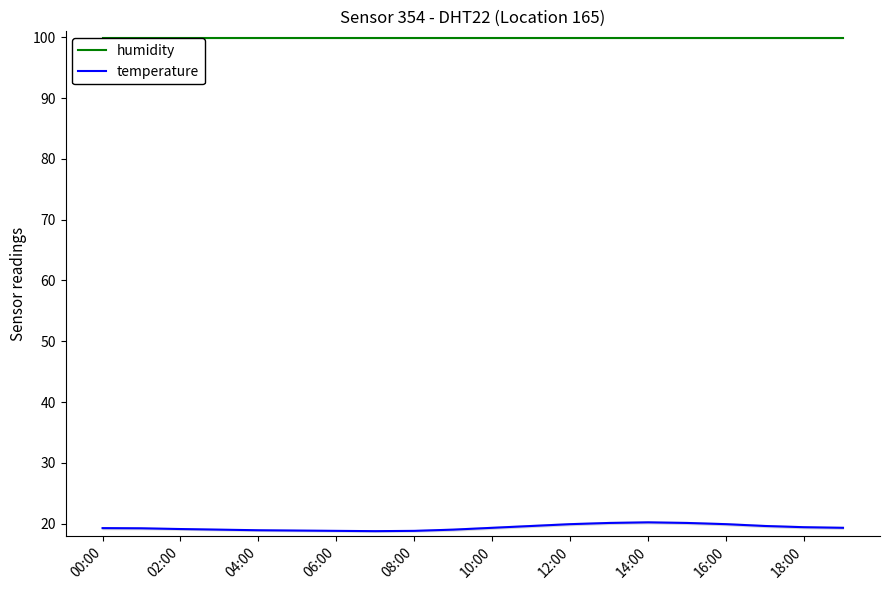

True or false: humidity has a value of 99.9 at 14:00.

True